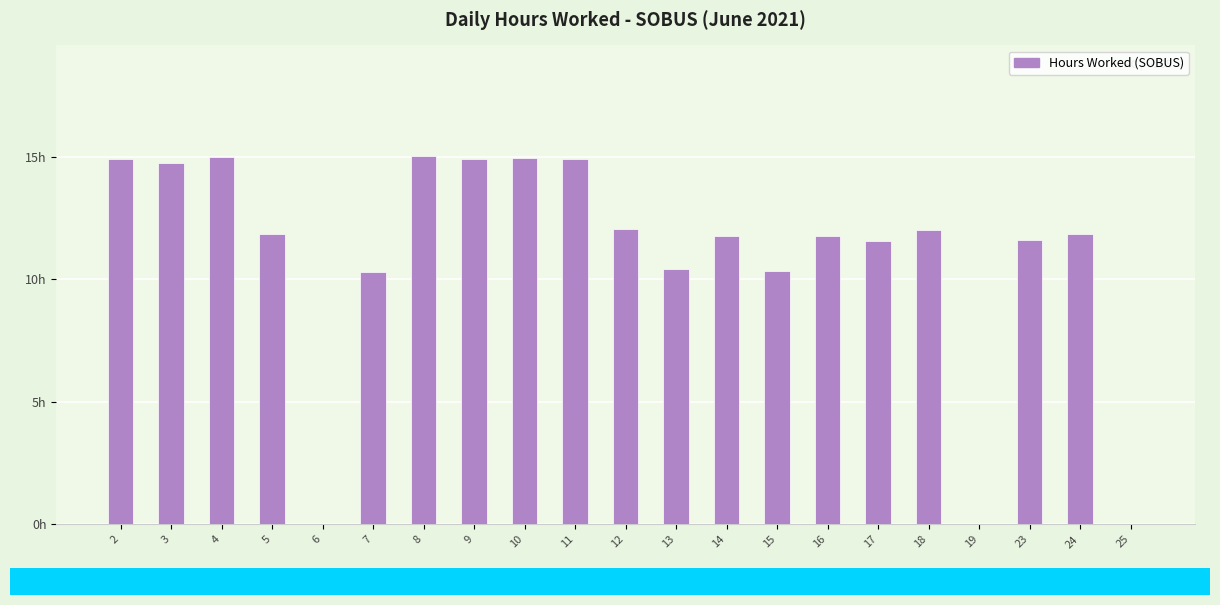

What is the difference between the maximum and minimum values?

15.0